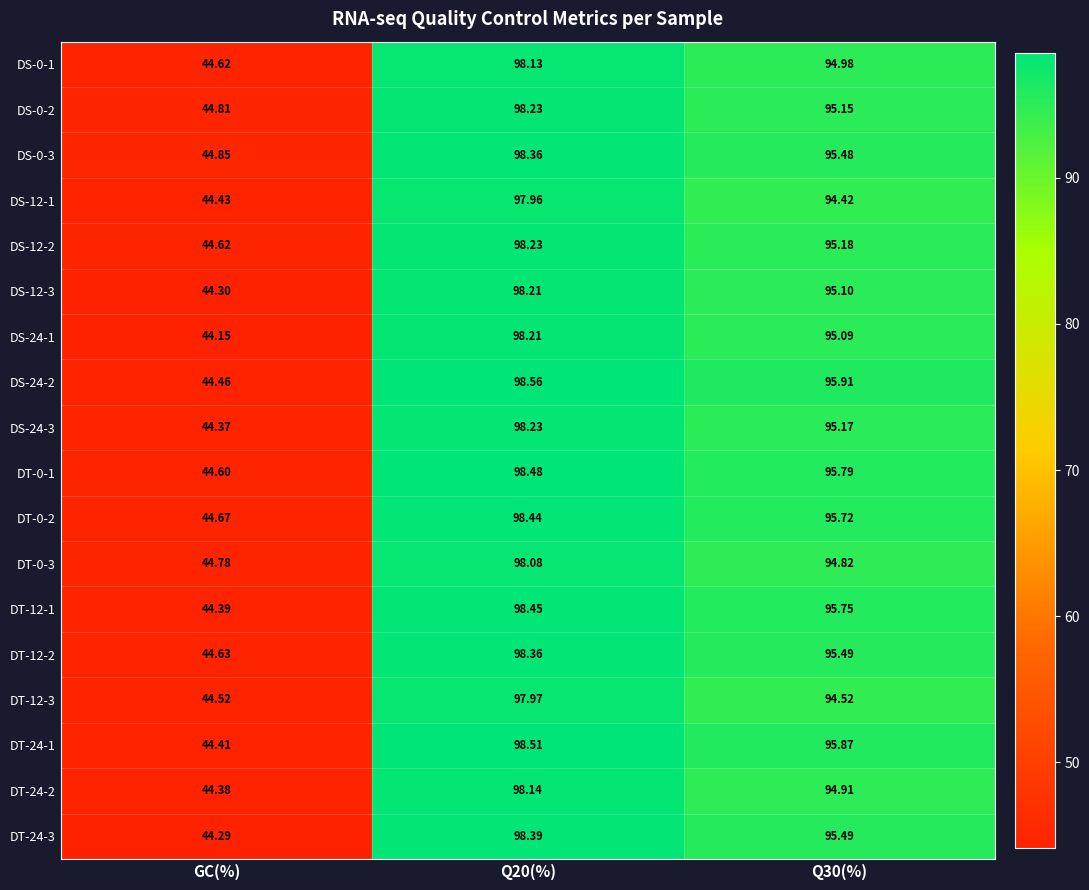

Is the value of DS-0-2 at Q30(%) greater than the value of DT-24-2 at Q30(%)?

Yes